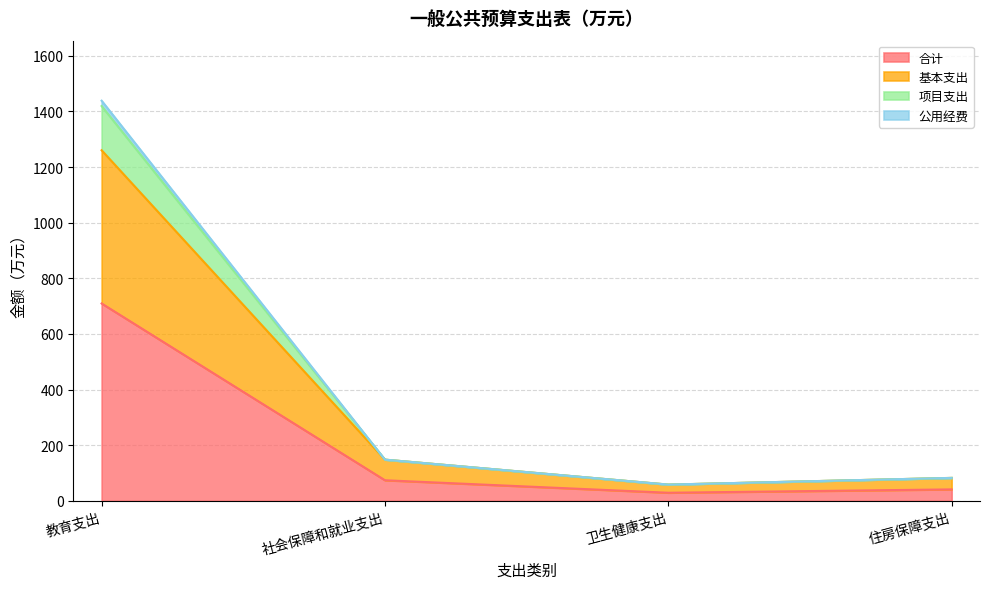

Does the chart have visible grid lines?

Yes